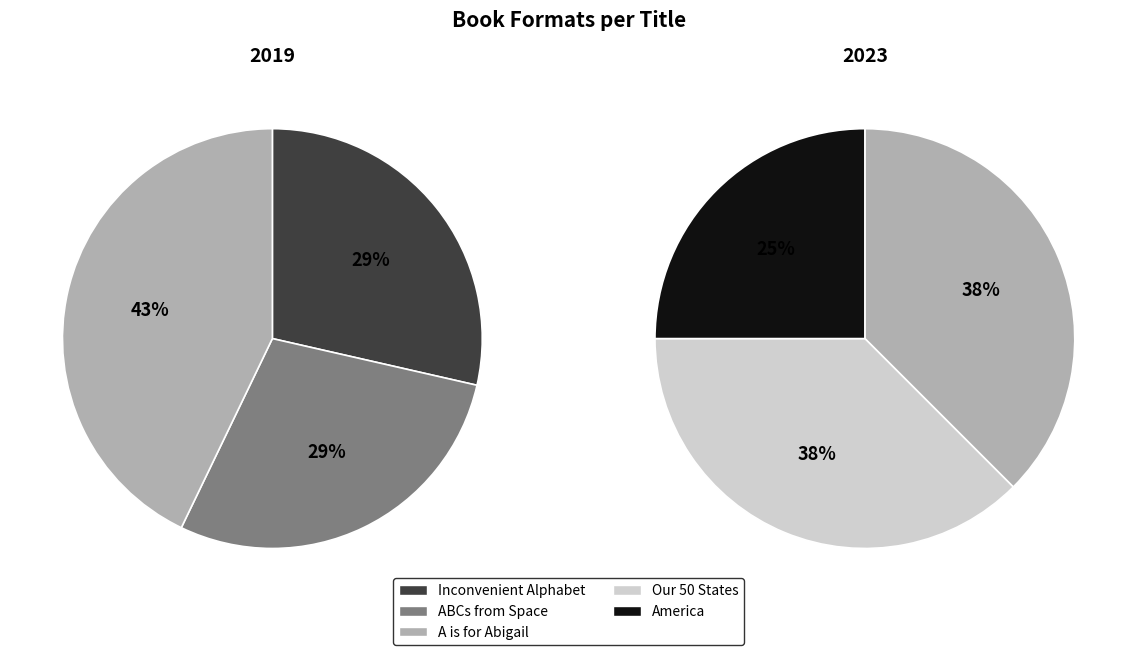

What is the change in value from Our 50 States to America?

-1